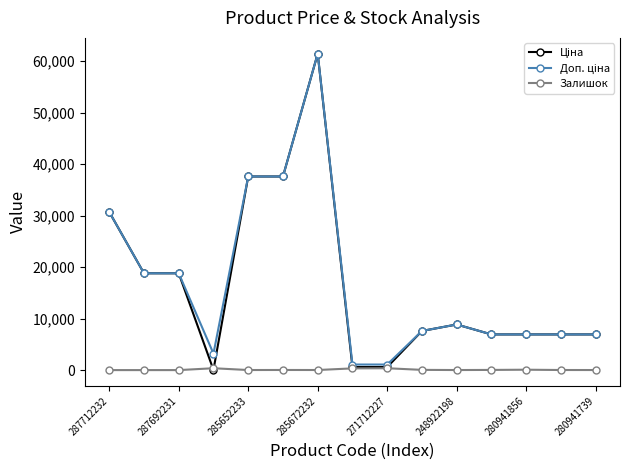

True or false: Залишок has more than 0 interior local peaks.

True